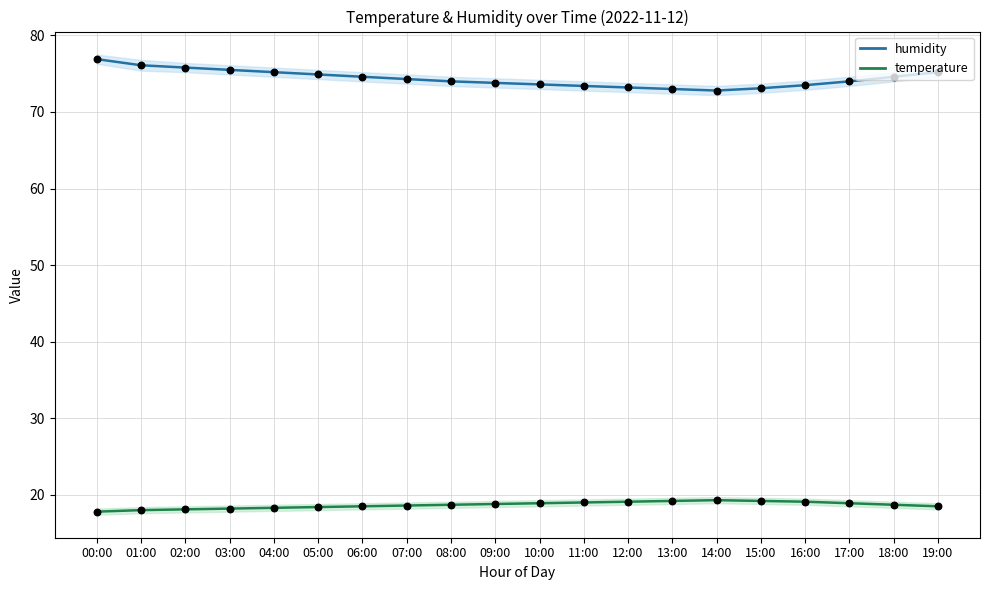

At which category is the sum across all series the highest?

00:00